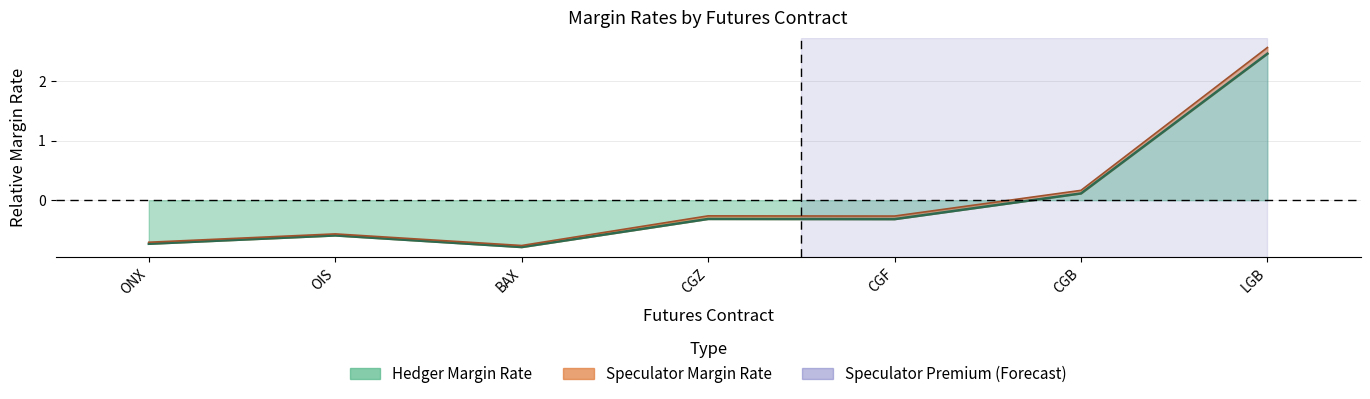

Is it true that hedger_margin equals -1.0 at OIS?

False